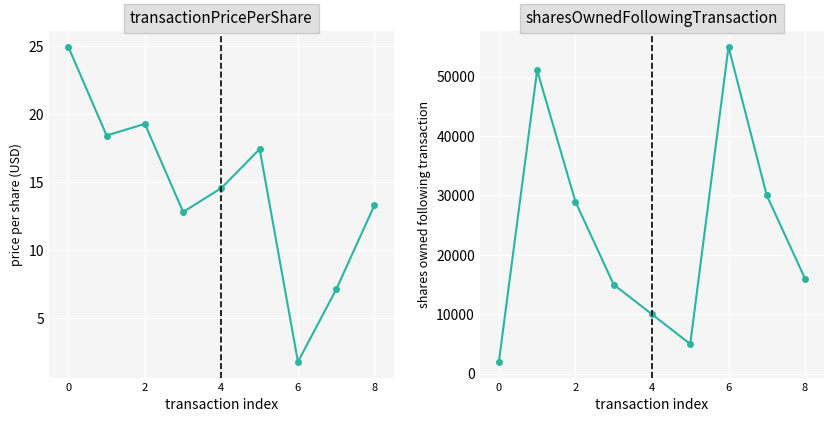

True or false: sharesOwnedFollowingTransaction has a value of 2000.0 at 0.

True